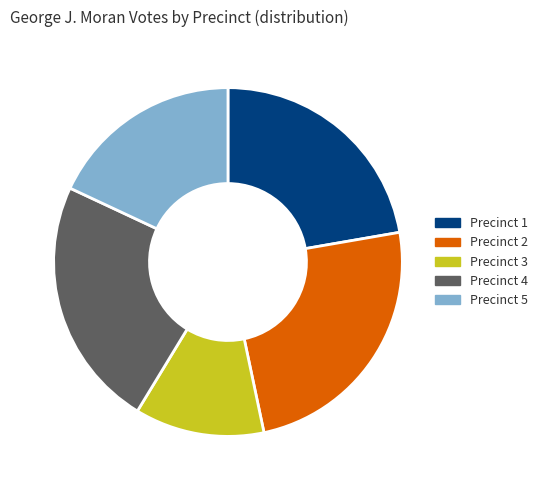

How many segments does this pie chart have?

5